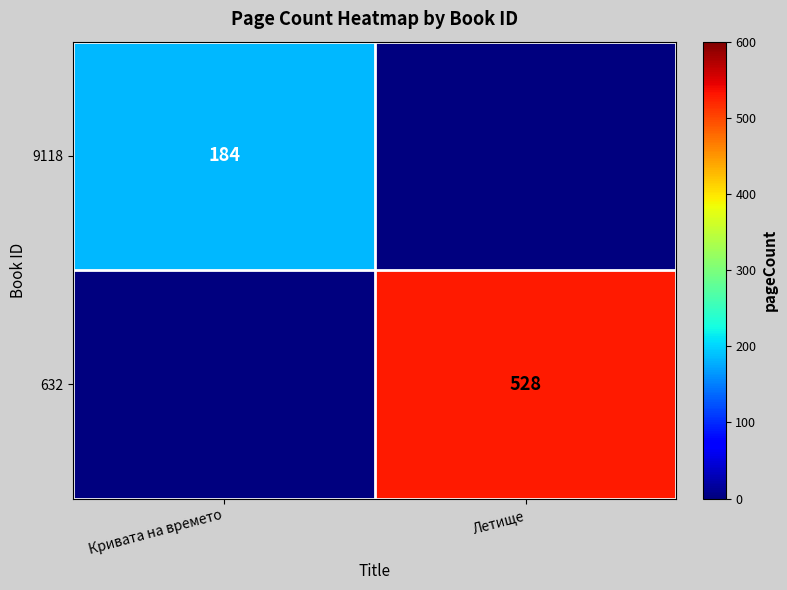

Is the value of 632 at Летище greater than the value of 9118 at Кривата на времето?

Yes